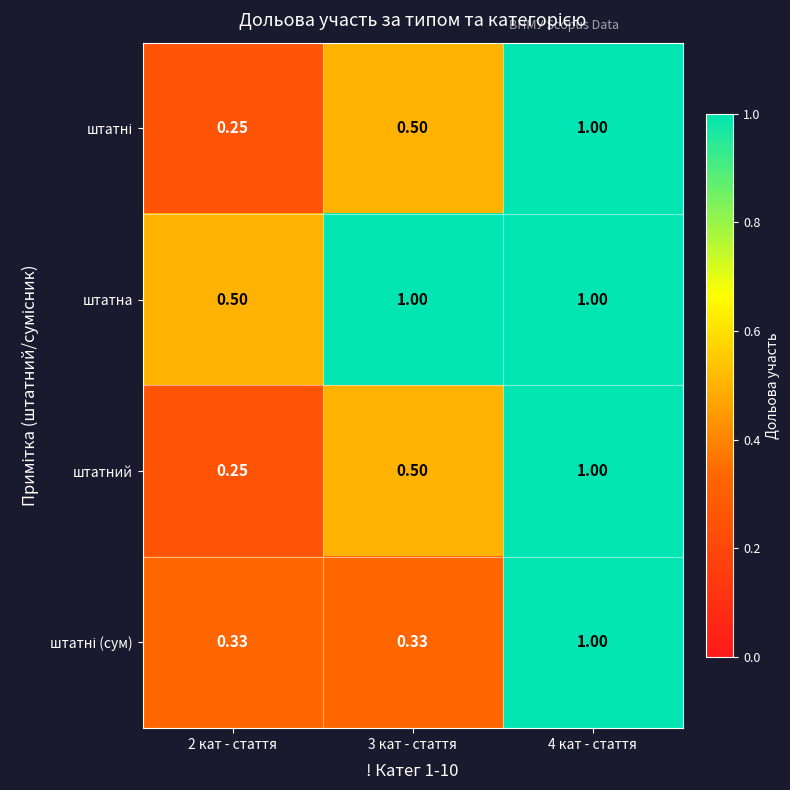

Which series has the largest total across all categories?

штатна